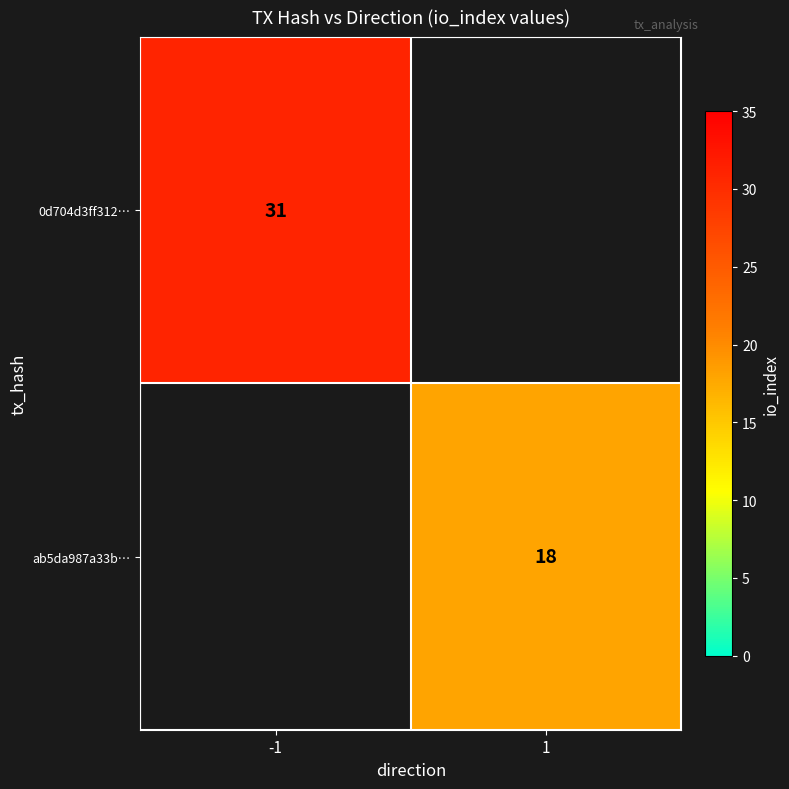

The ab5da987a33b… series shows 5 at 1. True or false?

False